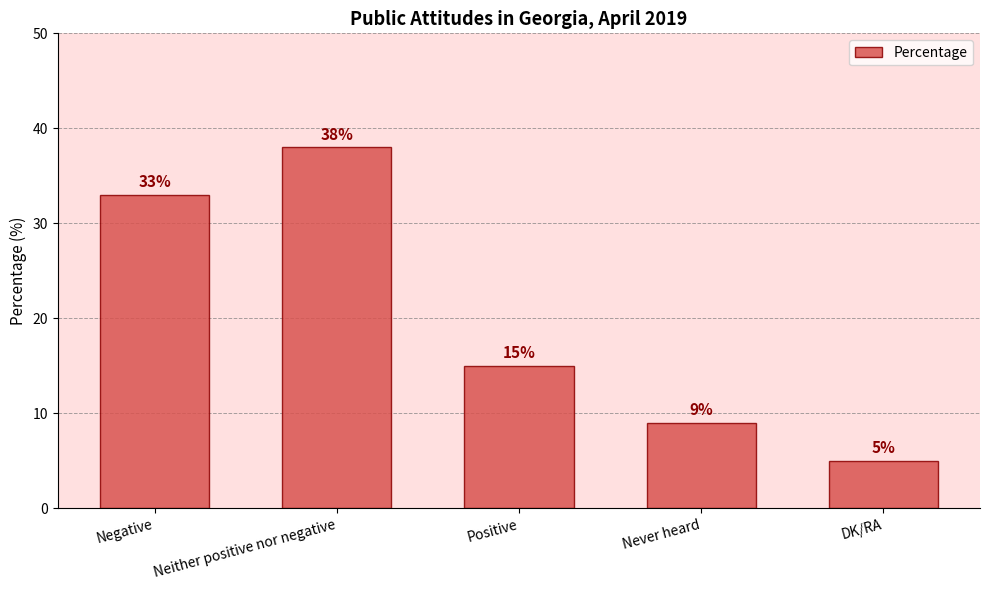

Are the bars grouped side by side (vs. stacked)?

No